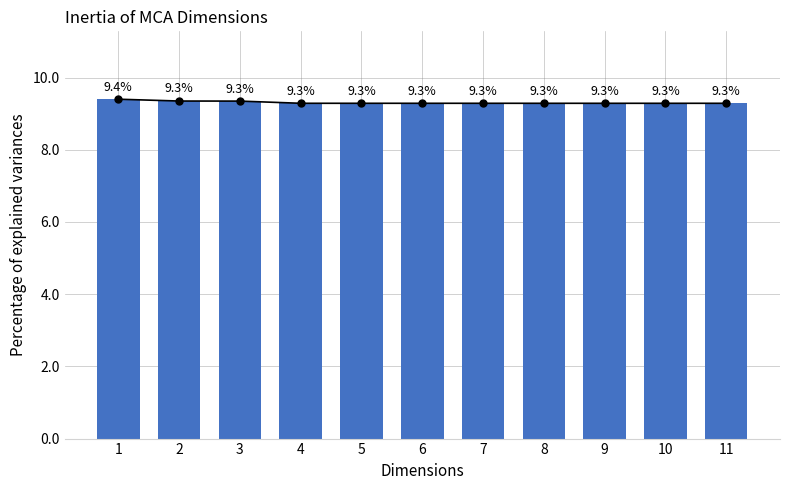

List the labels in order of value, smallest first.

11, 10, 9, 8, 7, 6, 5, 4, 3, 2, 1